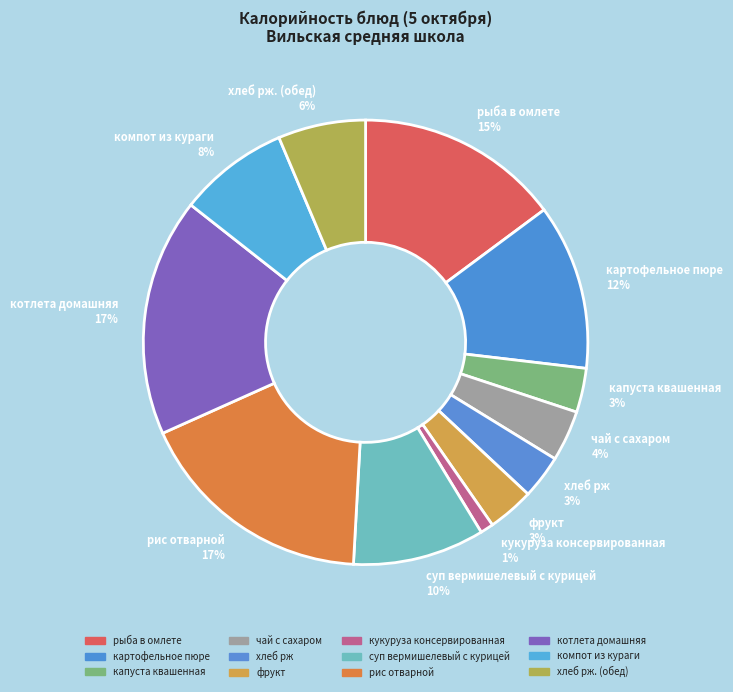

To the nearest percent, what is the average slice percentage?

8%